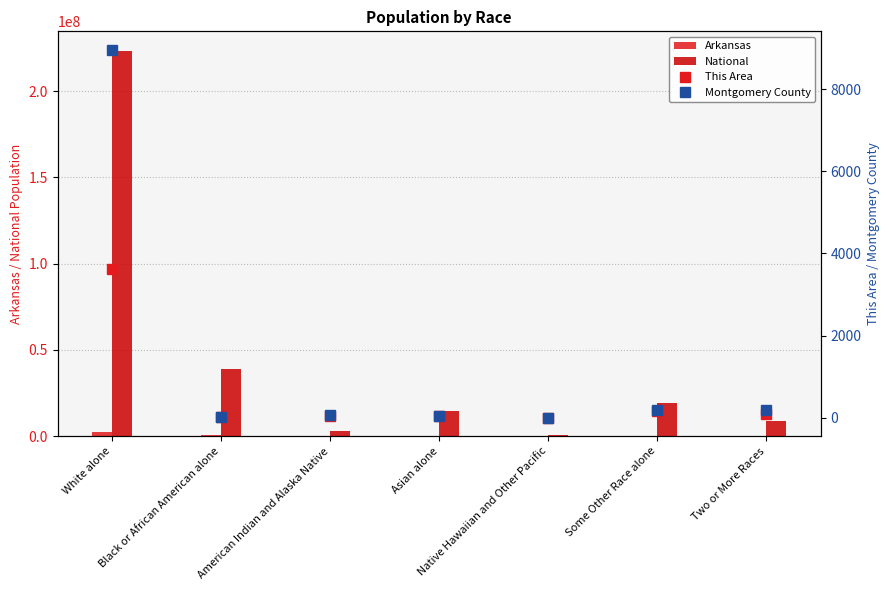

What is the value of the This Area bar at the 2nd from the left?

10